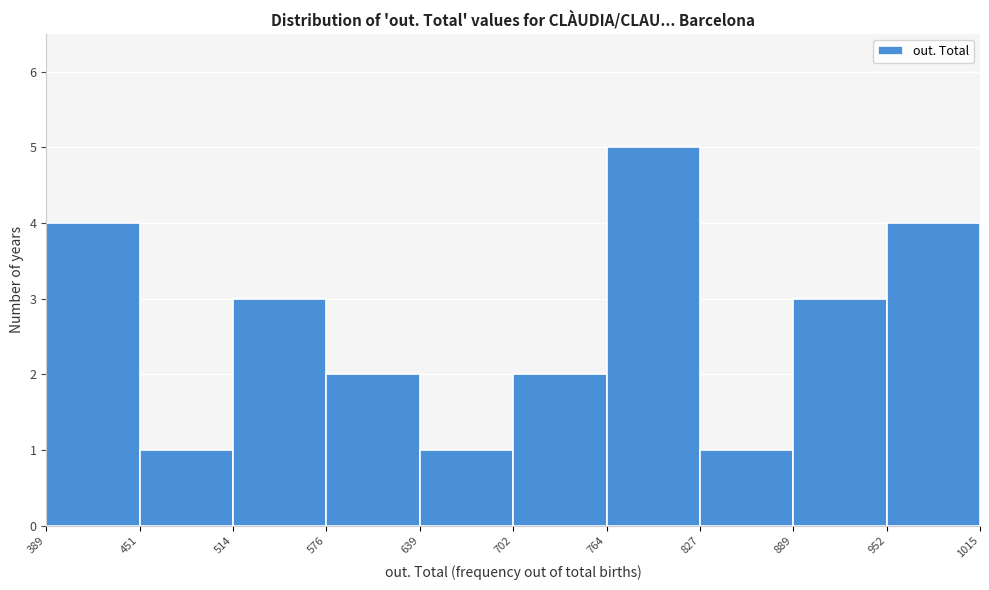

Reading left to right, list every bar in this chart as the range it spans on the x-axis followed by its height. The values are not printed on the chart, so give them approximately, as read against the axis.

389 to 451: 4
451 to 514: 1
514 to 576: 3
576 to 639: 2
639 to 702: 1
702 to 764: 2
764 to 827: 5
827 to 889: 1
889 to 952: 3
952 to 1015: 4